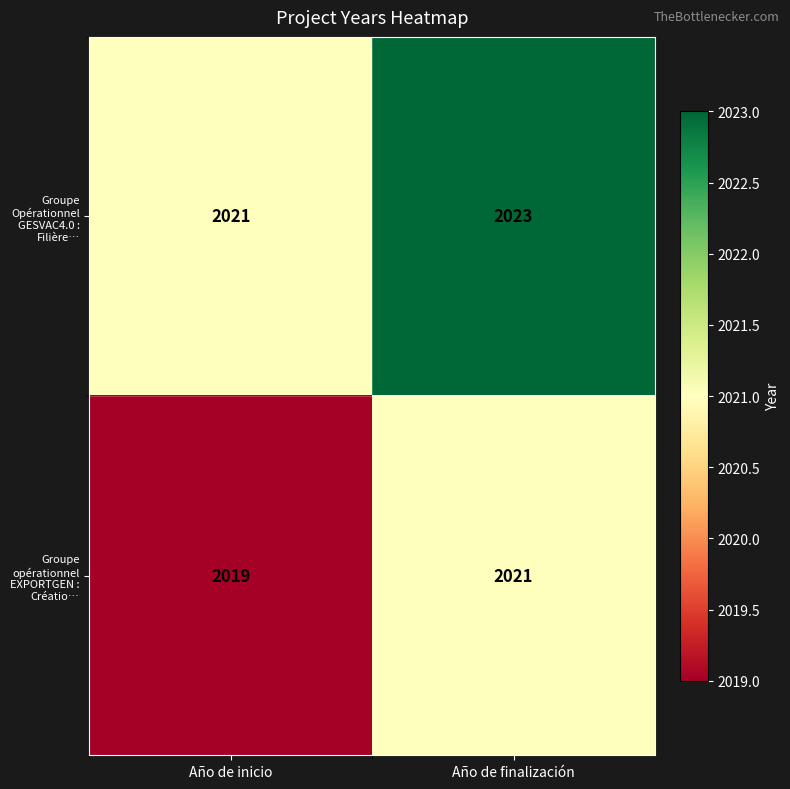

What is the average value of the Groupe Opérationnel GESVAC4.0 : Filière… series?

2022